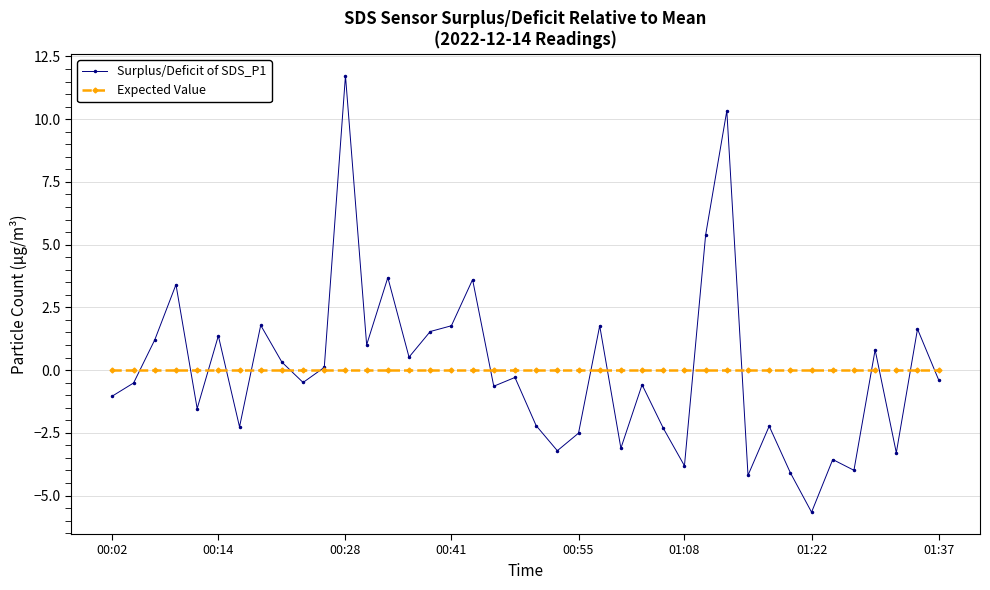

Is this an area chart (filled region under the line)?

No